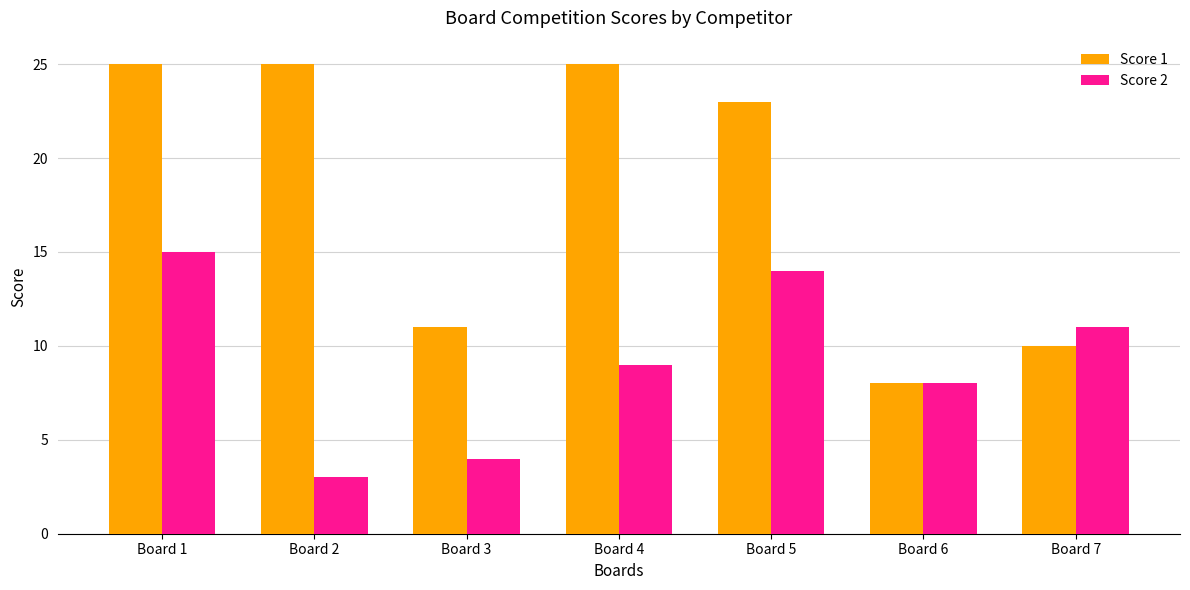

Reading left to right, transcribe all the data shown in this chart.

Score 1: 25	25	11	25	23	8	10
Score 2: 15	3	4	9	14	8	11